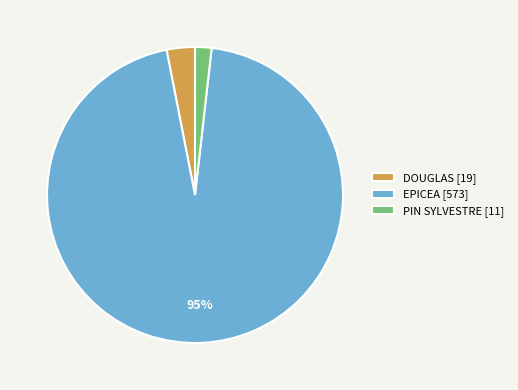

To the nearest percent, what is the combined percentage of DOUGLAS [19] and PIN SYLVESTRE [11]?

5%